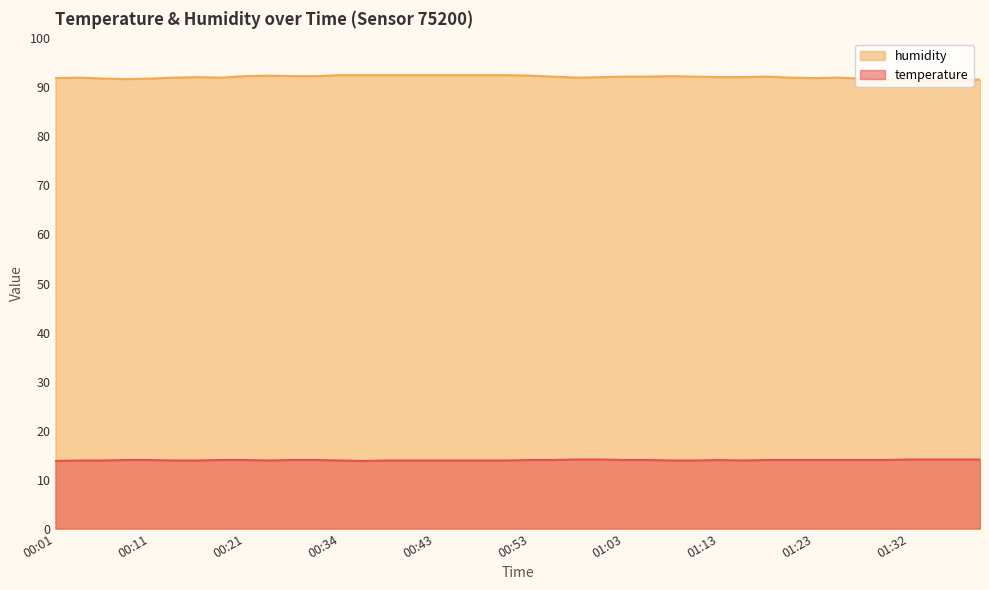

Where does the humidity series first go above 92?

00:16